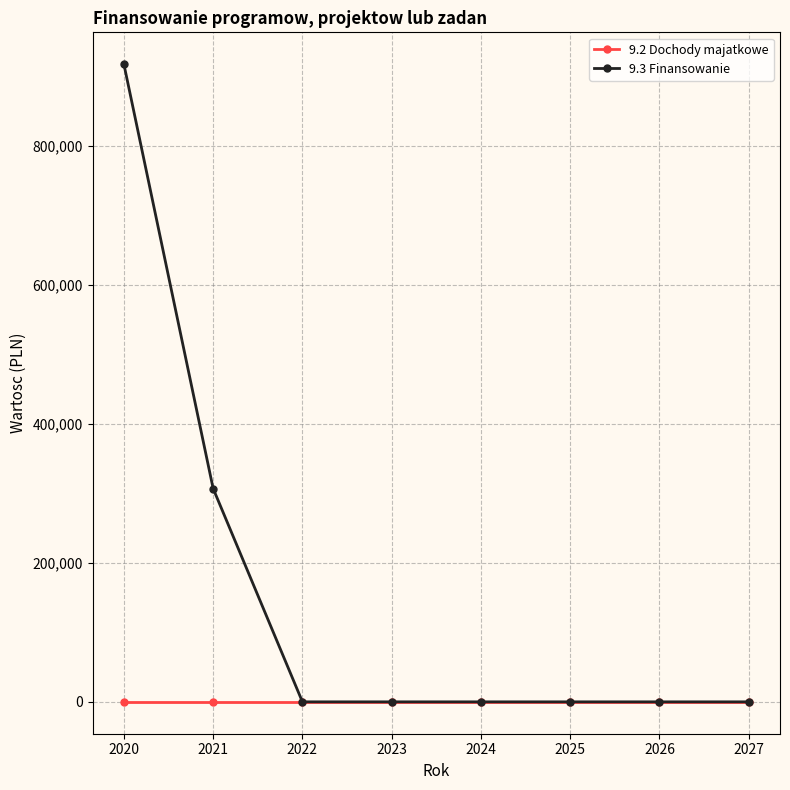

At which category is the sum across all series the highest?

2020